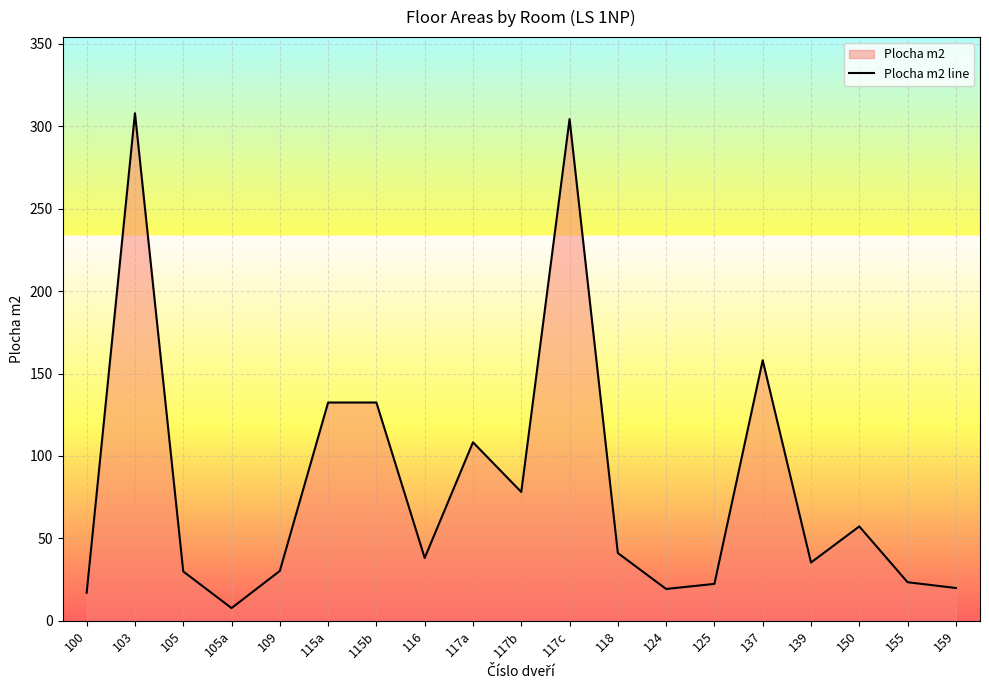

What is the change in value from 118 to 139?

-5.8